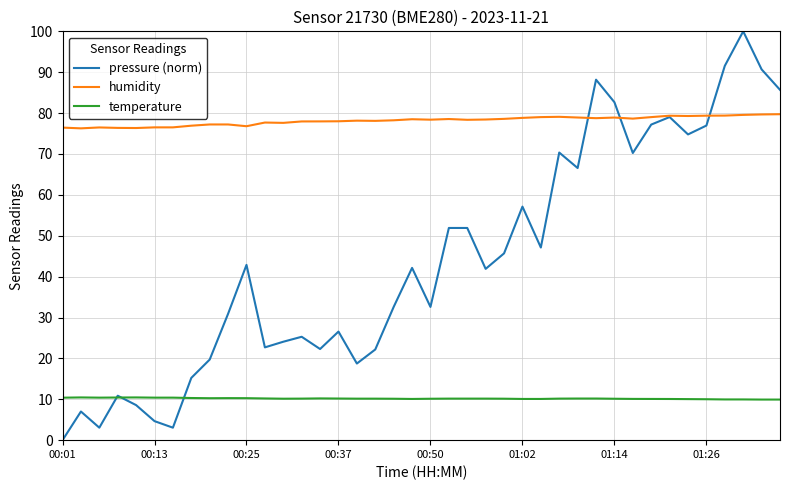

What is the lowest value of the humidity series?

76.3